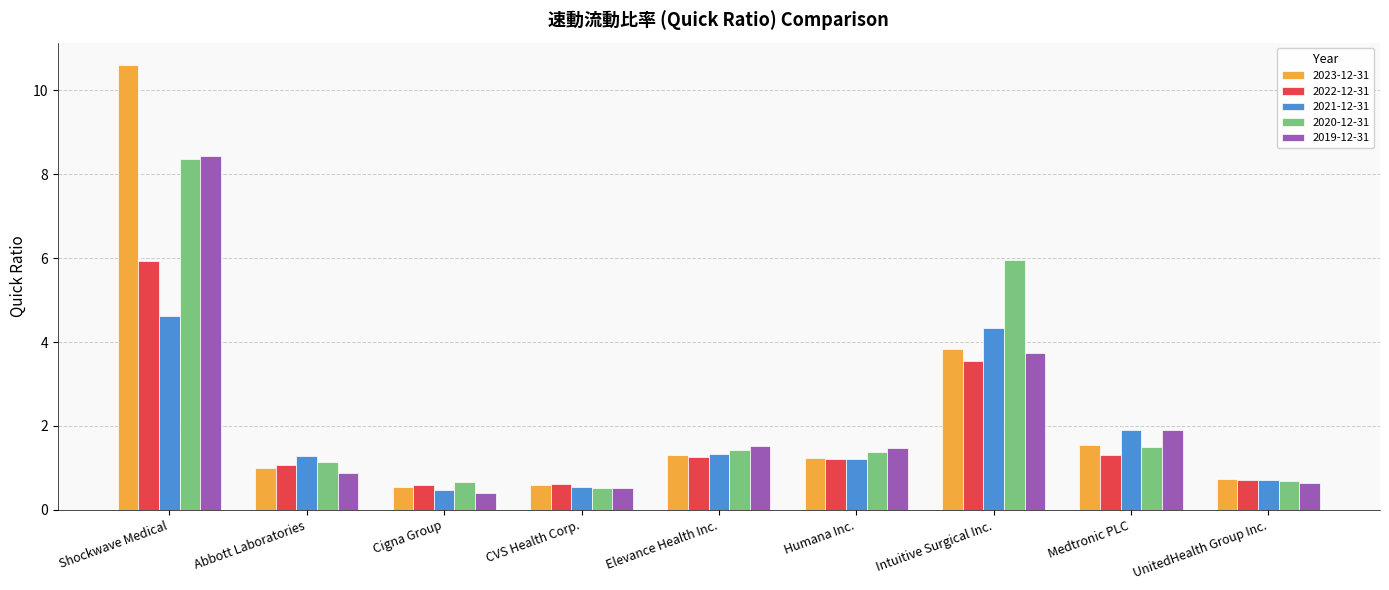

What is the label of the 6th bar from the right?

CVS Health Corp.